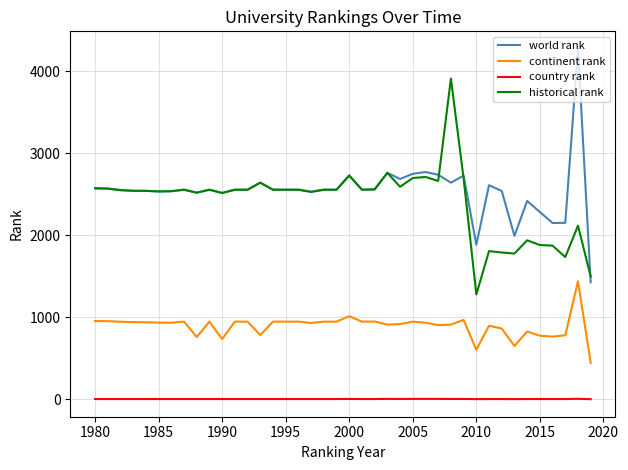

True or false: historical rank and country rank cross at least once.

False